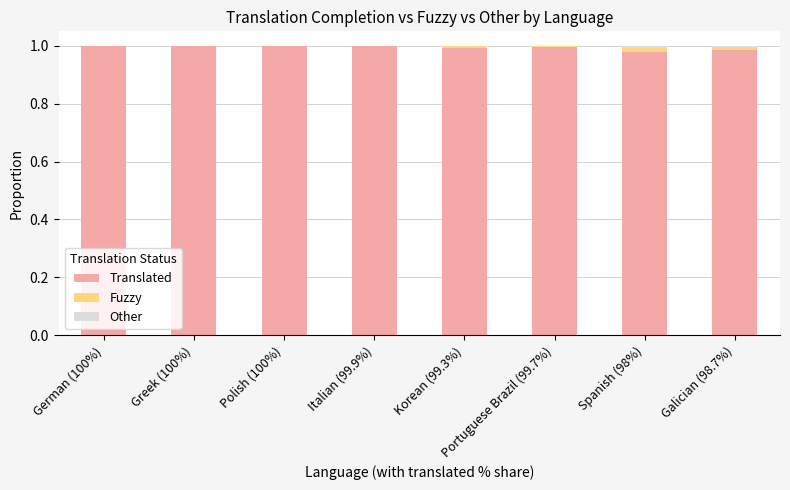

Count the number of data series in this chart.

3